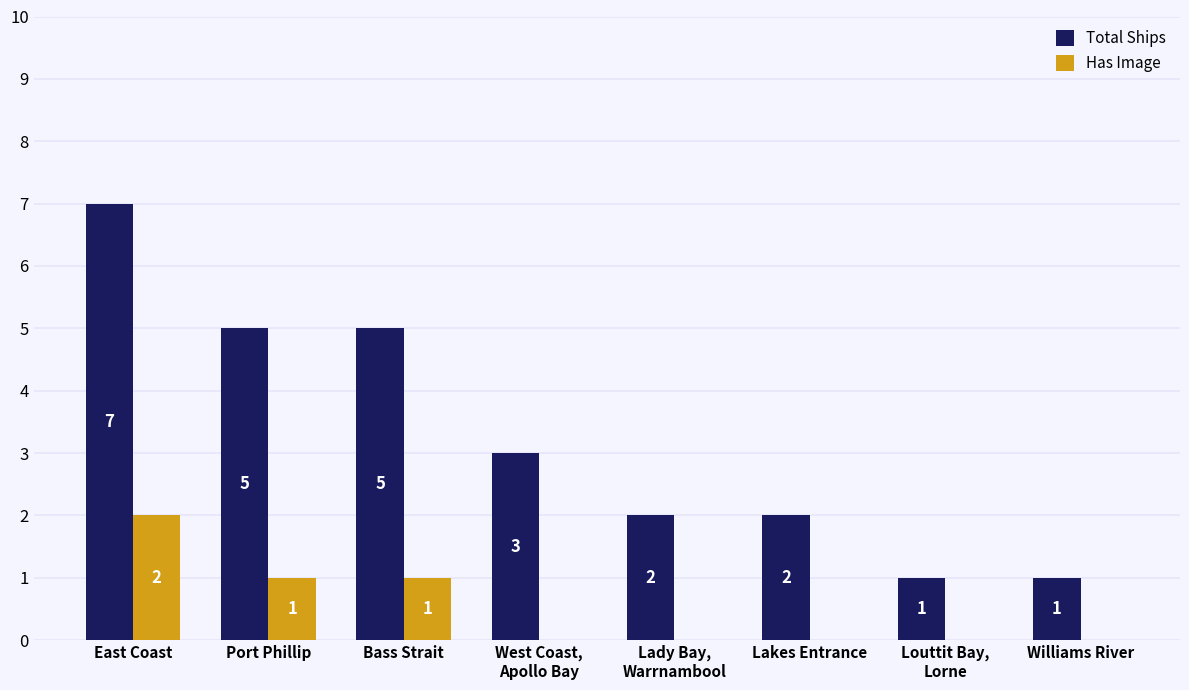

Which series has the largest total across all categories?

Total Ships